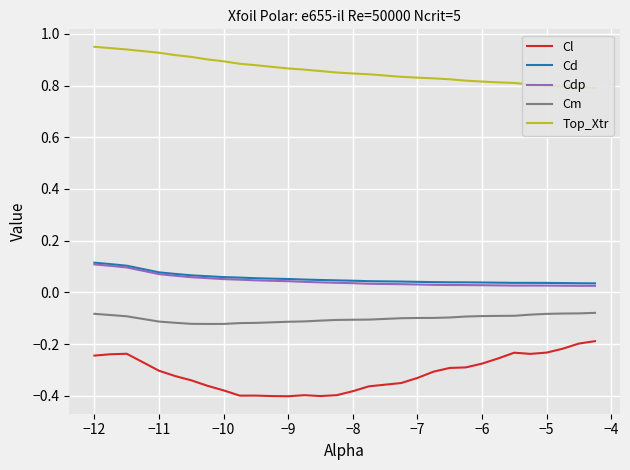

True or false: Cl and Cd cross at least once.

False